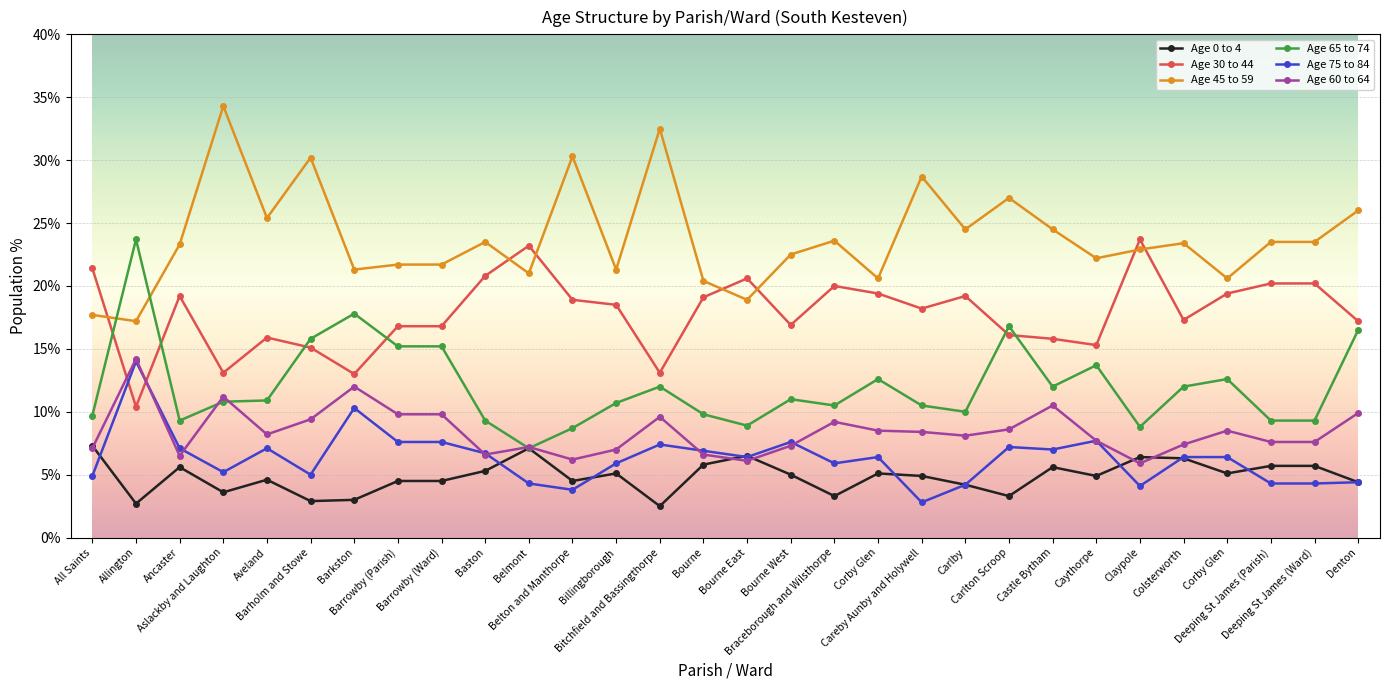

Count the number of data series in this chart.

6